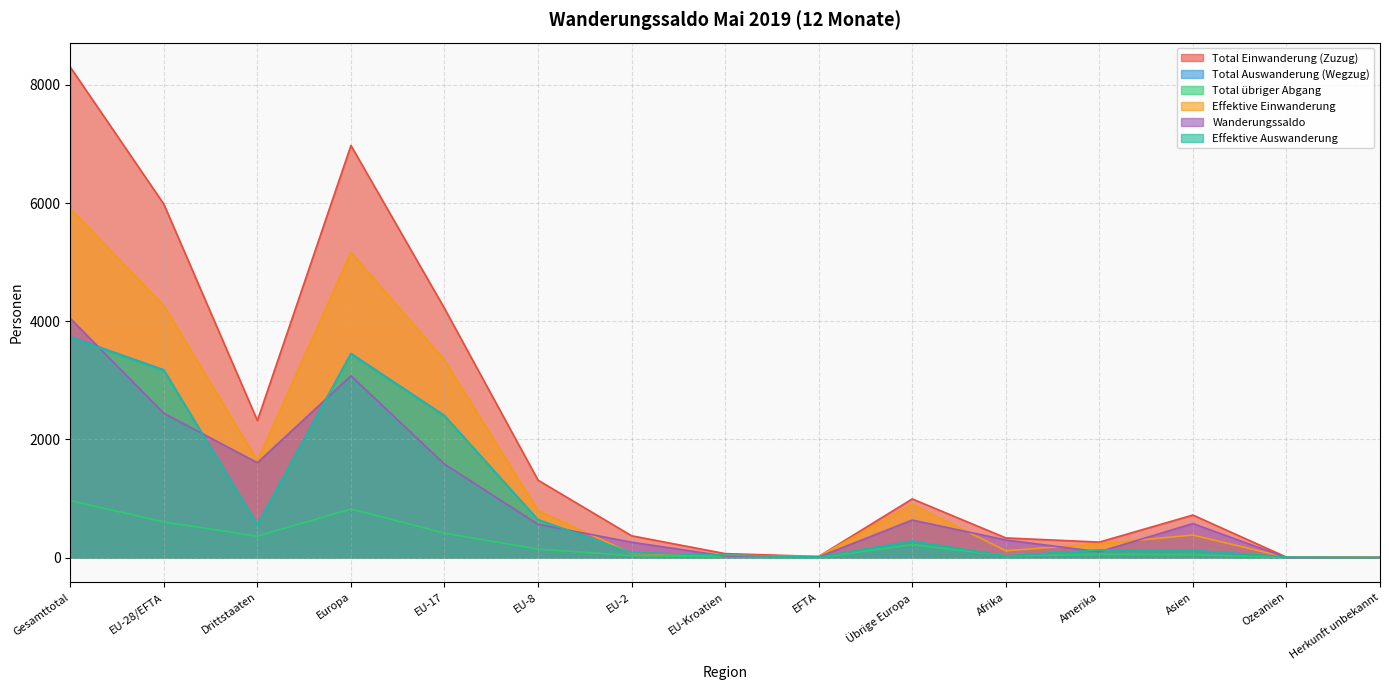

Rank the series by their maximum value, from highest to lowest.

Total Einwanderung (Zuzug), Effektive Einwanderung, Wanderungssaldo, Total Auswanderung (Wegzug), Effektive Auswanderung, Total übriger Abgang